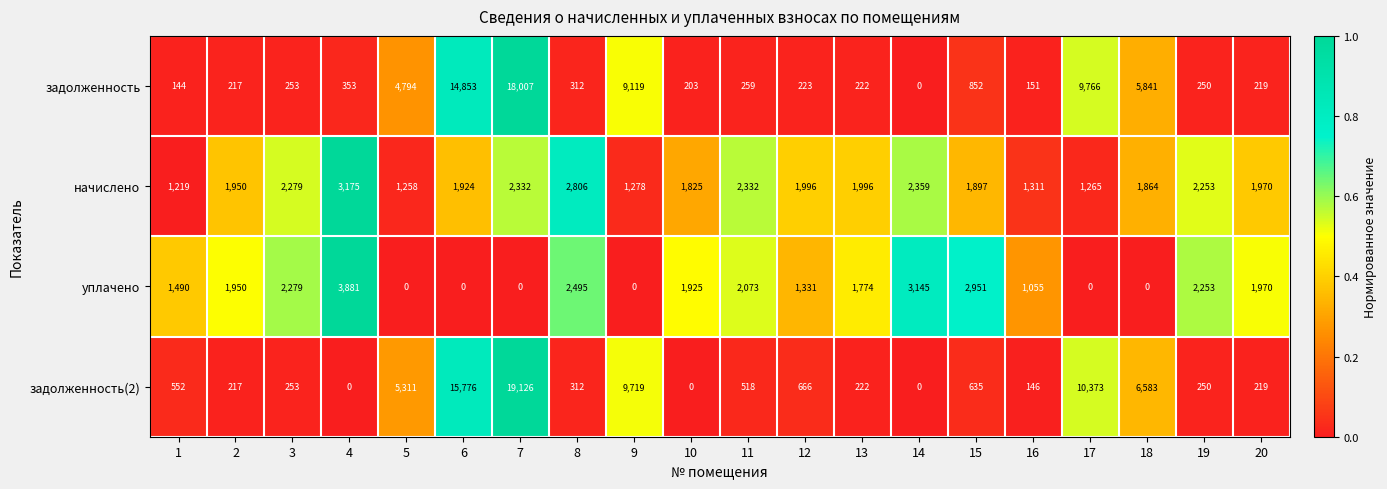

Which series has the largest total across all categories?

задолженность(2)